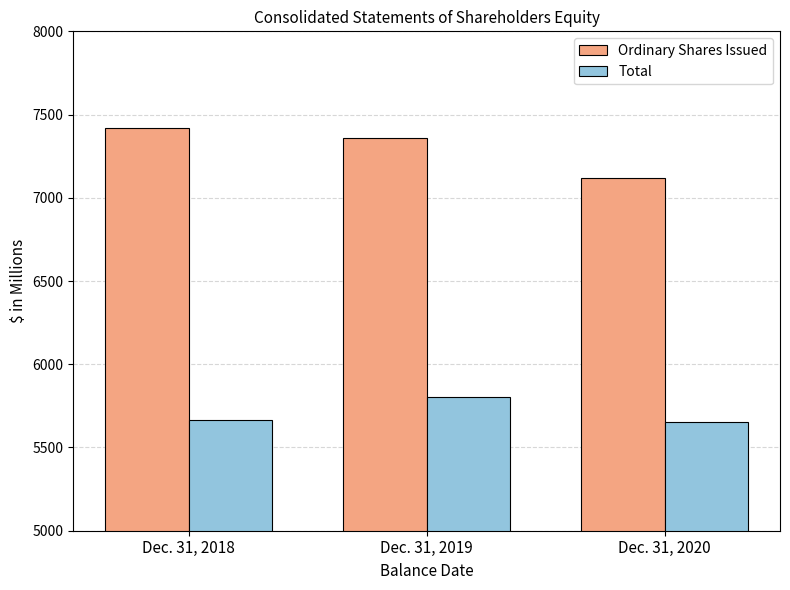

What is the value of the Ordinary Shares Issued bar at the 2nd from the left?

7359.9